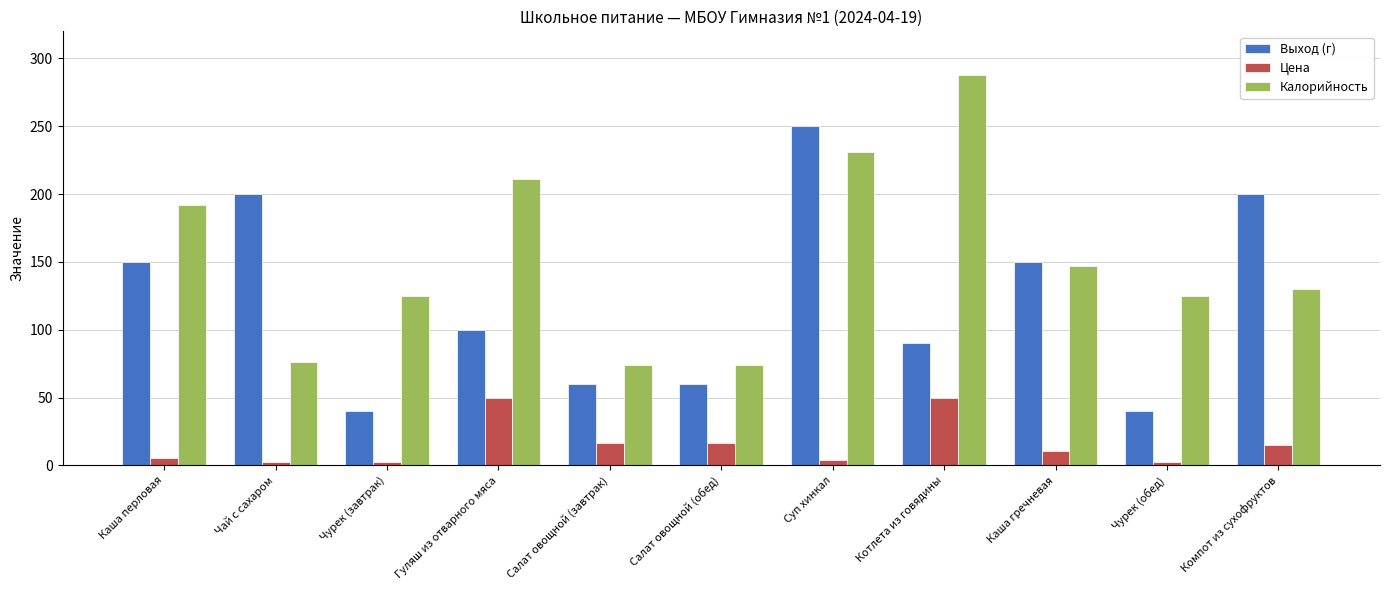

What is the total value across all series at Чурек (завтрак)?

167.2